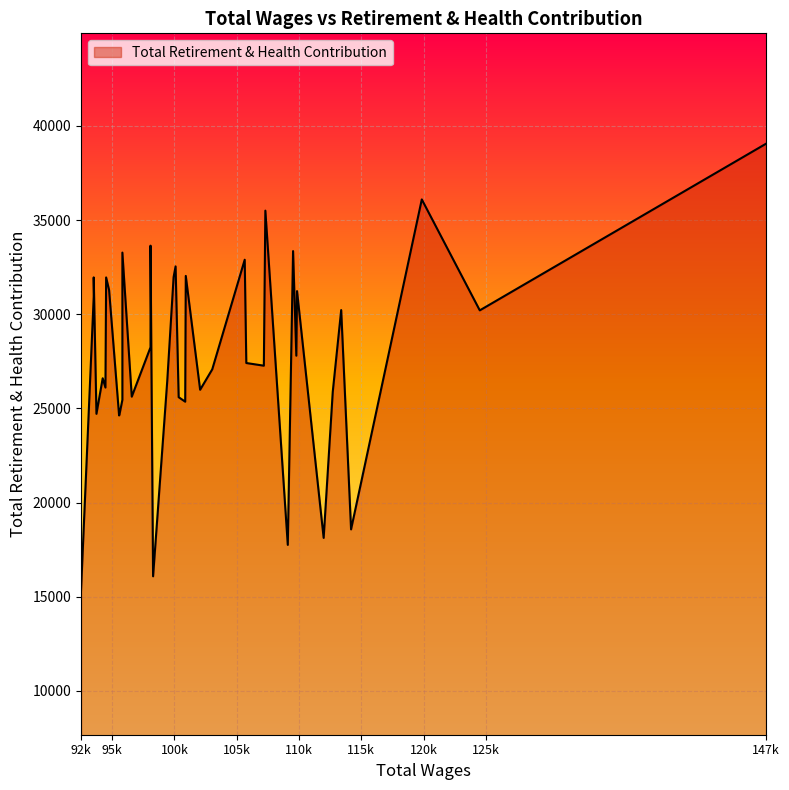

Reading left to right, what are all the values shown in this chart?

147514=39058	124517=30206	119861=36097	114180=18576	113387=30222	112710=25881	111979=18124	109841=31229	109784=27799	109523=33354	109098=17753	107297=35502	107176=27268	105767=27410	105639=32894	103032=27074	102059=25990	100906=32036	100860=25357	100335=25595	100087=32541	99928=31970	99418=26455	98280=16084	98075=28247	98075=33642	96568=25623	95815=33274	95815=27790	95815=25455	95585=24688	95551=24625	94747=31286	94510=31954	94454=26108	94234=26601	93732=24712	93513=31957	93513=30927	92494=15344